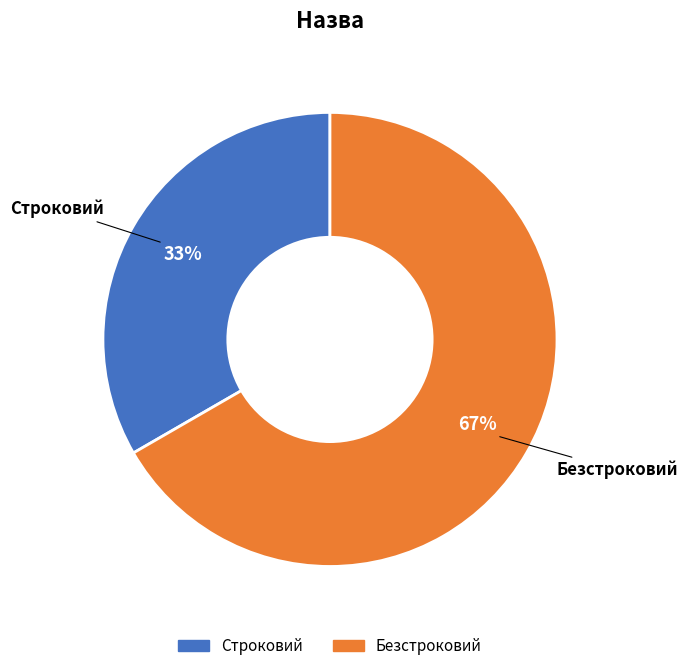

What is the ratio of the value at Строковий to the value at Безстроковий?

0.5